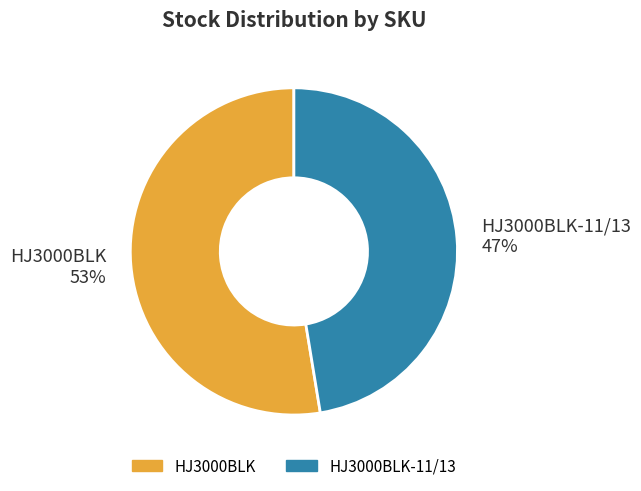

Rank the categories by value from lowest to highest.

HJ3000BLK-11/13 47%, HJ3000BLK 53%